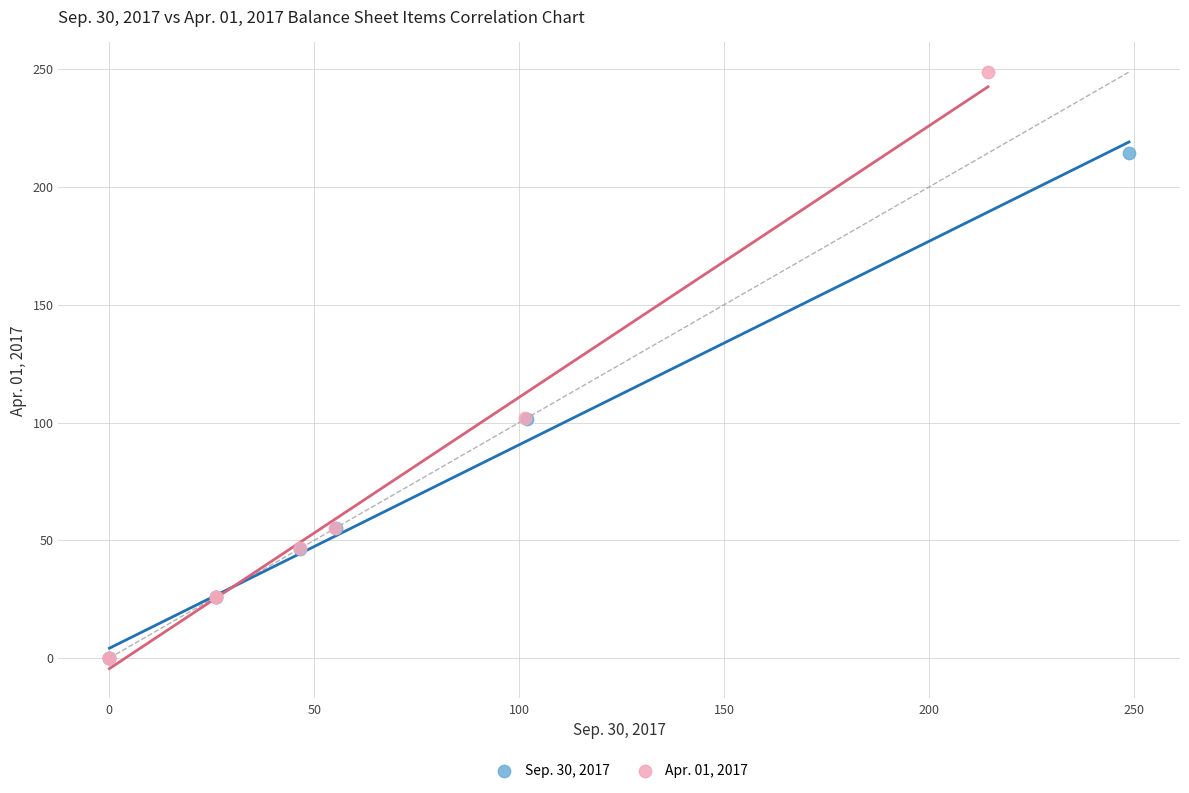

Which series contains the highest Y value?

Apr. 01, 2017